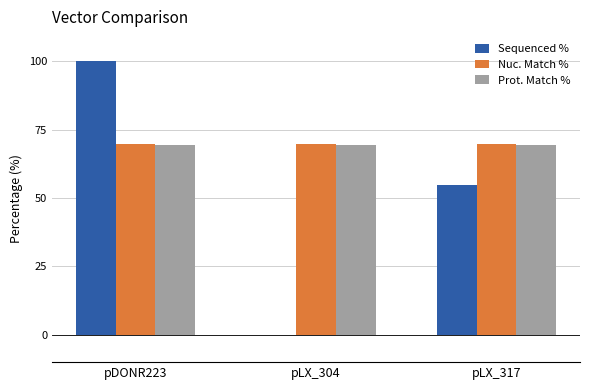

What are all the series names shown in the legend?

Sequenced %, Nuc. Match %, Prot. Match %